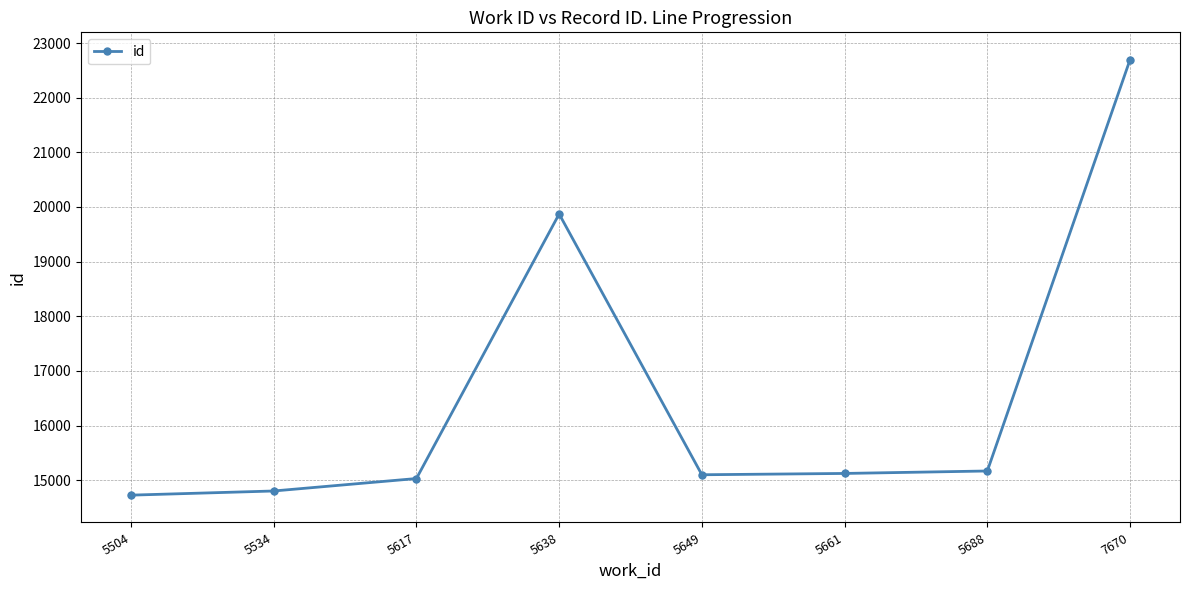

What is the ratio of the value at 5617 to the value at 5638?

0.8